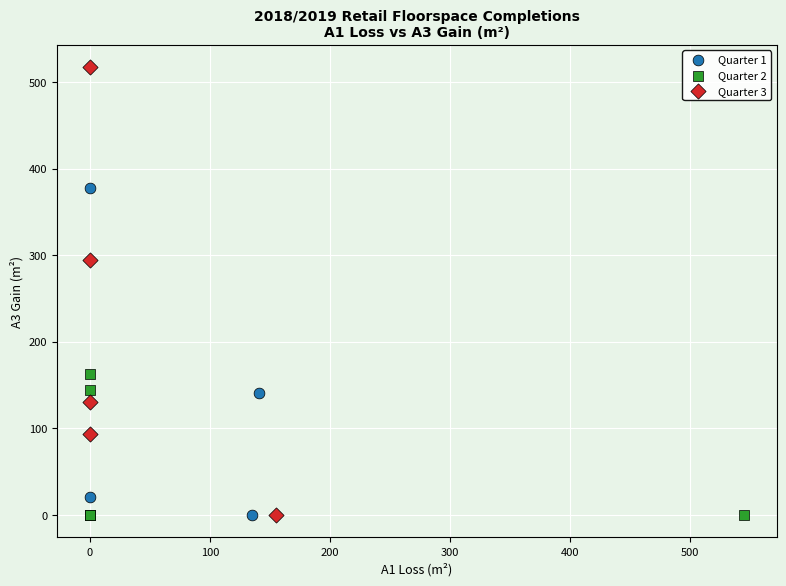

Which series contains the highest Y value?

Quarter 3